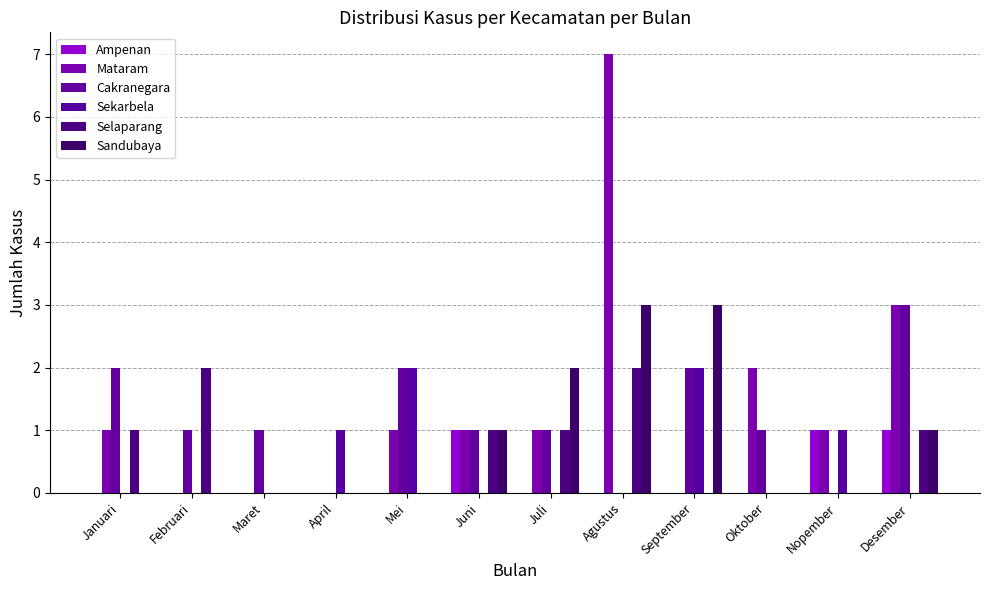

Which series changed the most between Maret and Juli?

Sandubaya